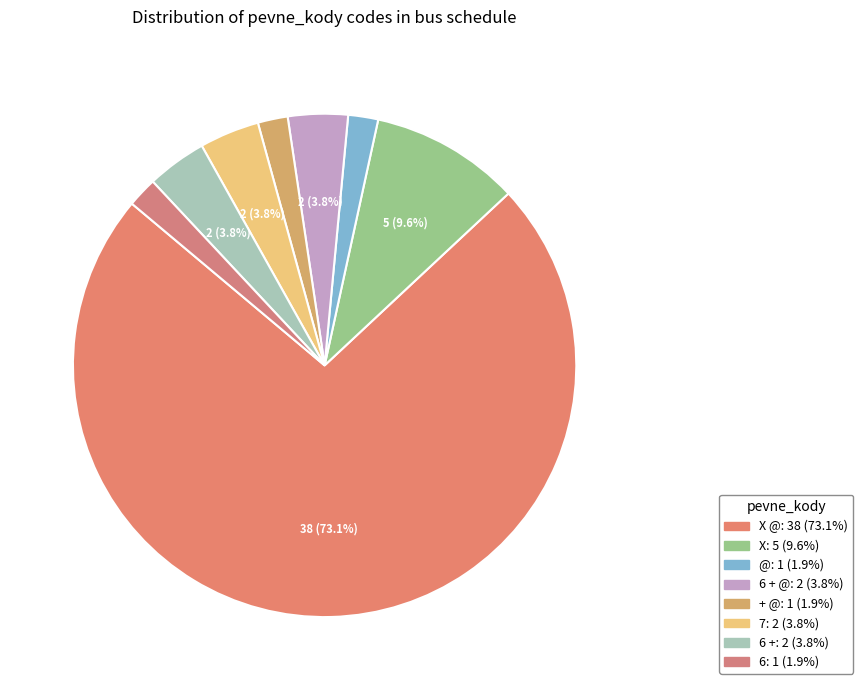

How many segments does this pie chart have?

8